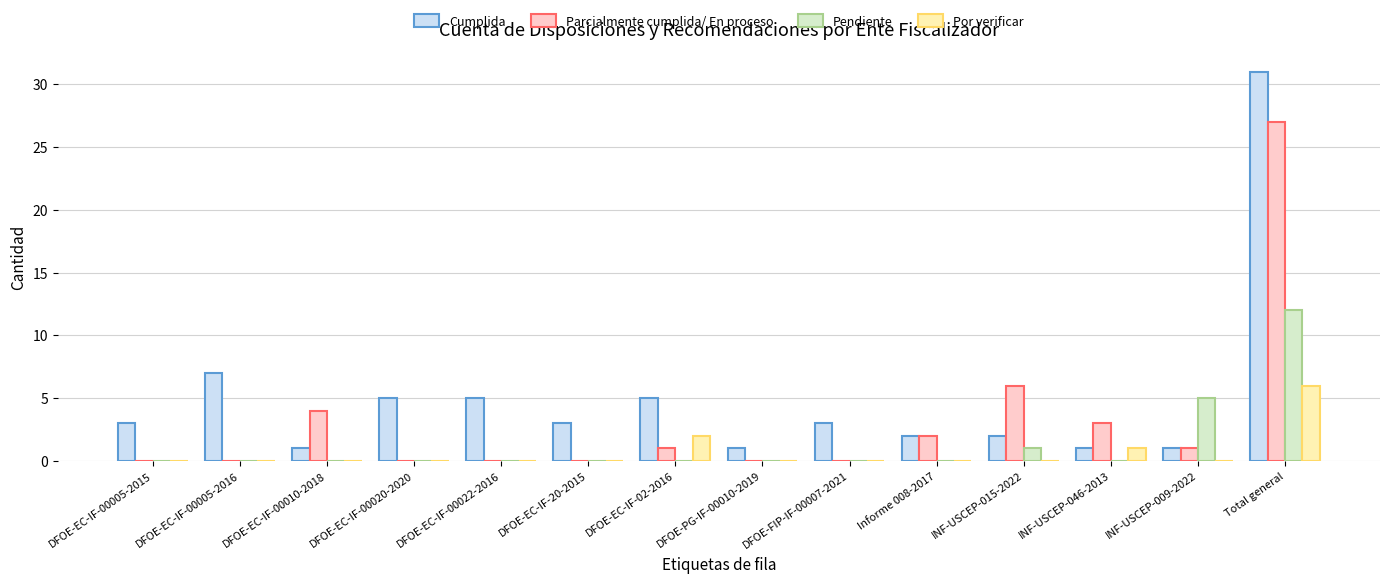

The Cumplida series shows 1 at DFOE-PG-IF-00010-2019. True or false?

True